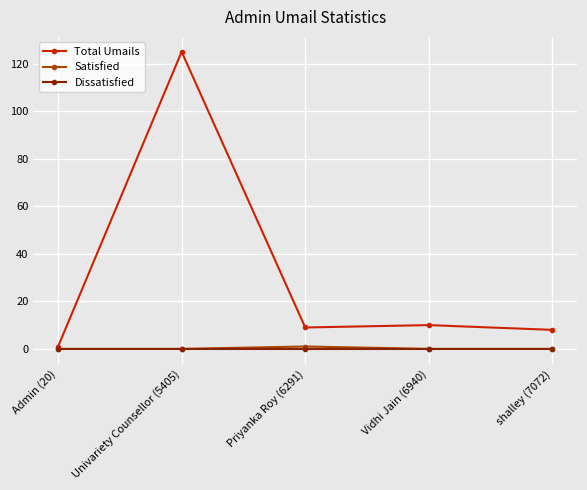

How many lines are shown in the chart?

3